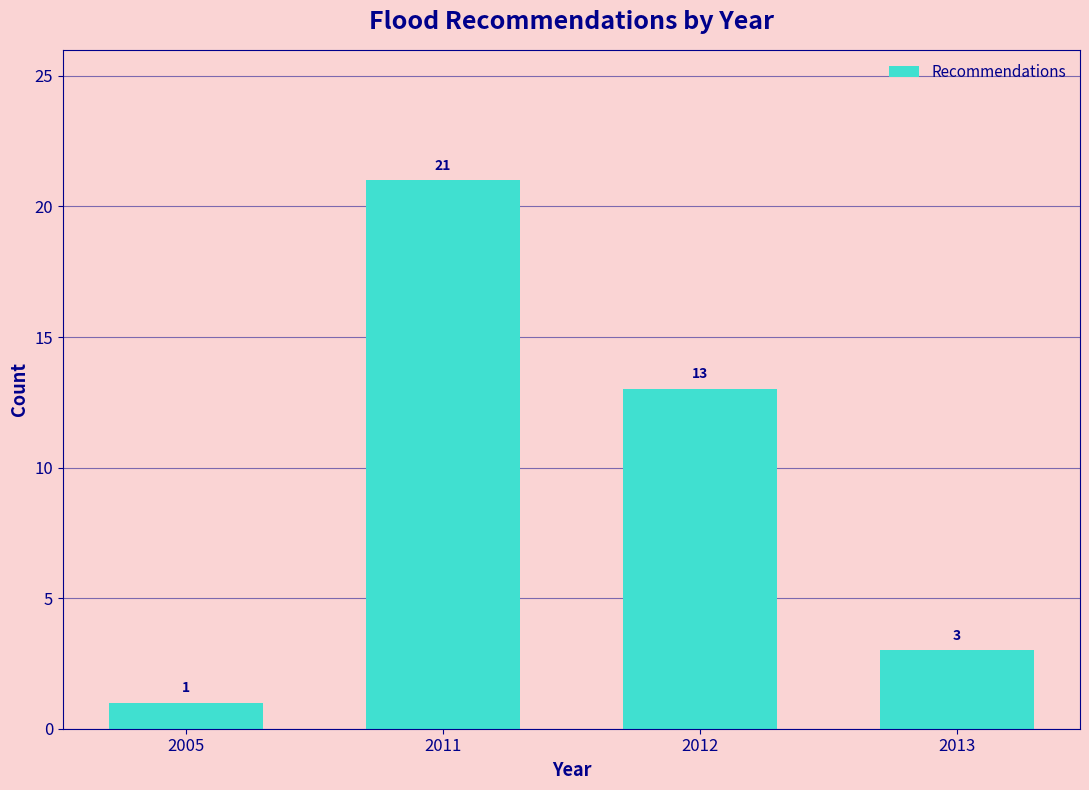

Reading right to left, list all the values displayed in this chart.

2013=3	2012=13	2011=21	2005=1